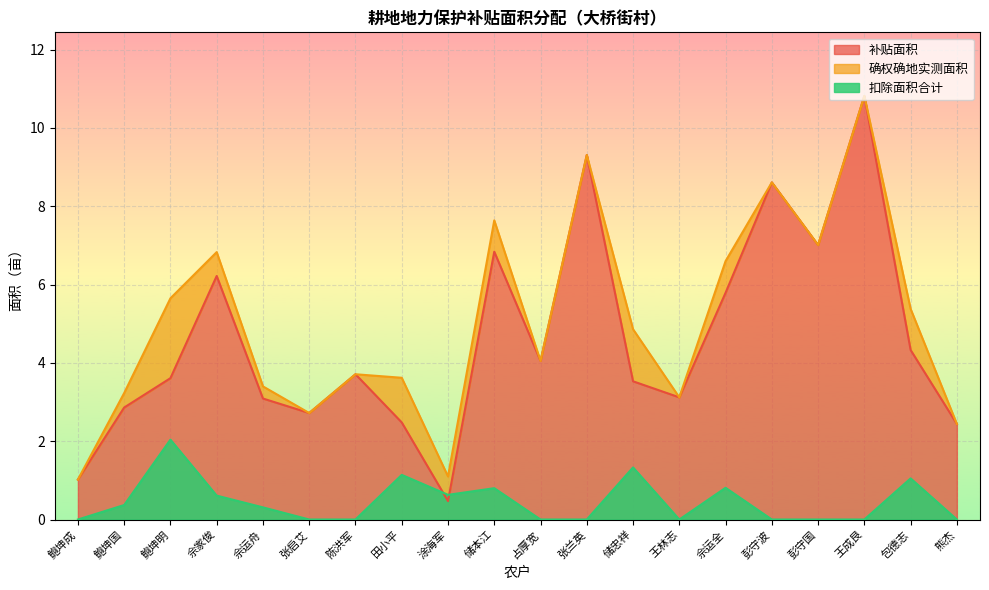

Which series ends up on top after the final intersection of 补贴面积 and 扣除面积合计?

补贴面积